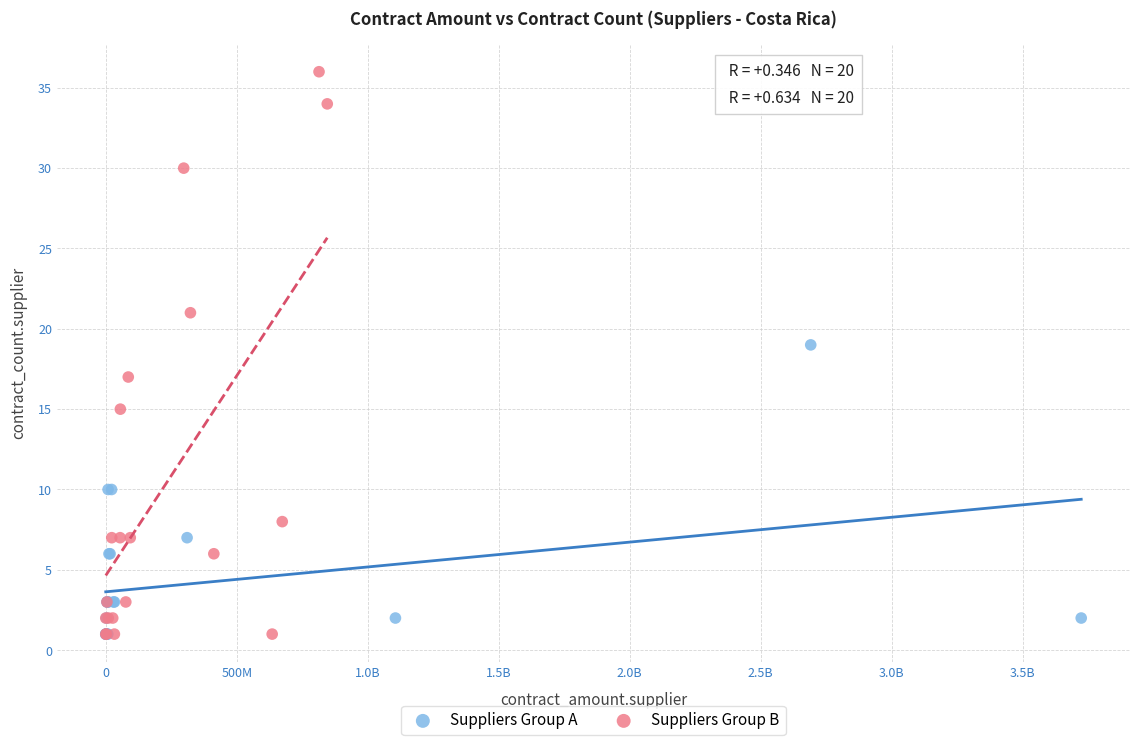

Which series contains the highest Y value?

Suppliers Group B